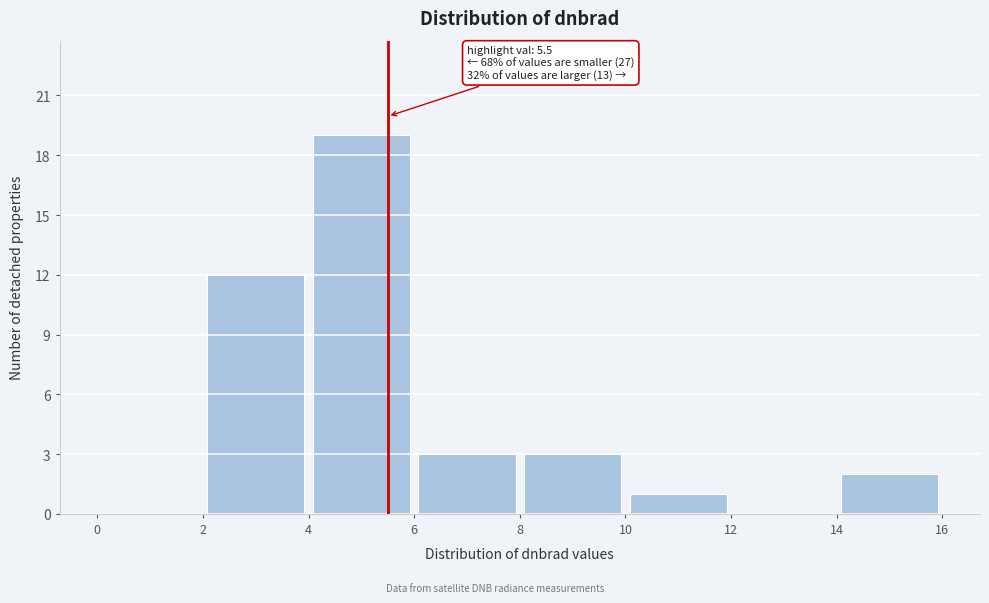

Which range on the x-axis has the tallest bar?

4 to 6